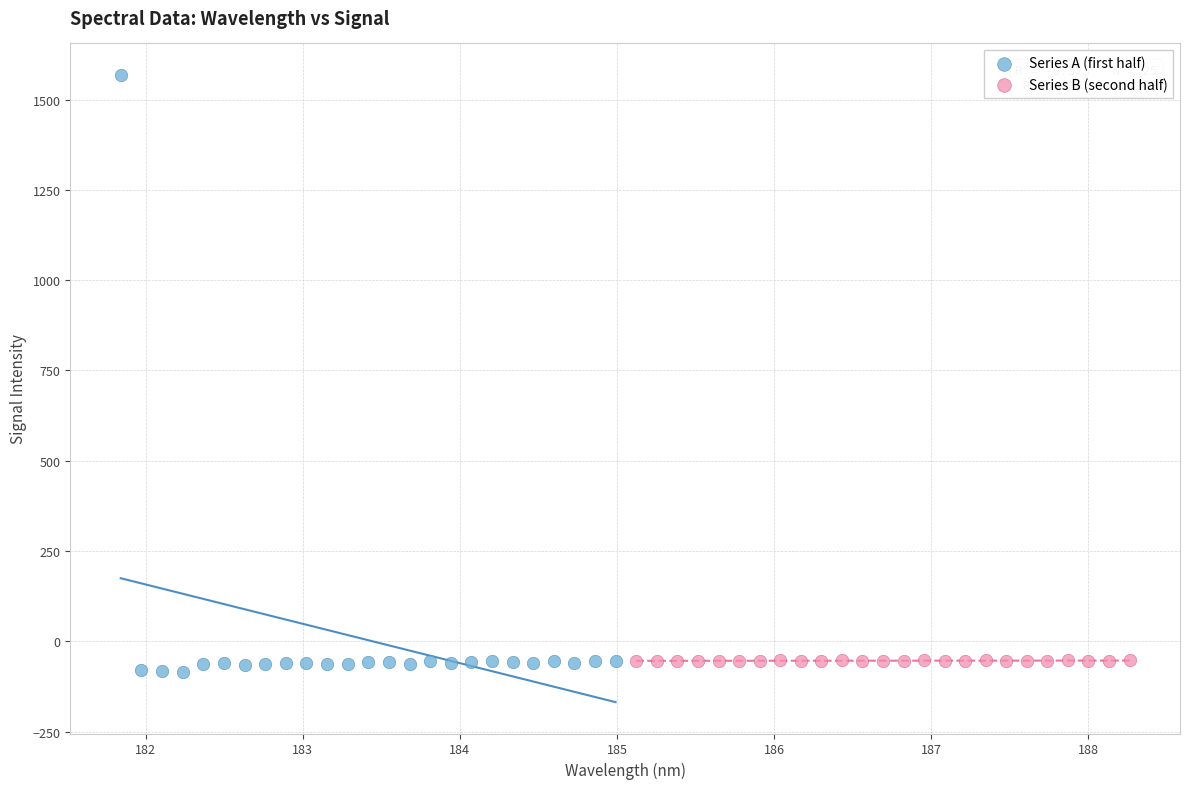

Which series reaches the maximum Y coordinate?

Series A (first half)